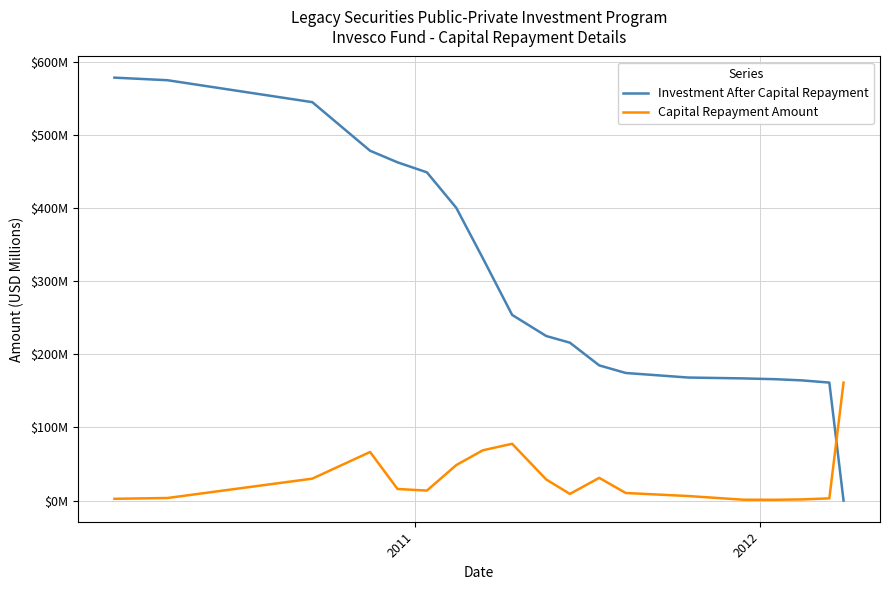

What are all the series names shown in the legend?

Investment After Capital Repayment, Capital Repayment Amount